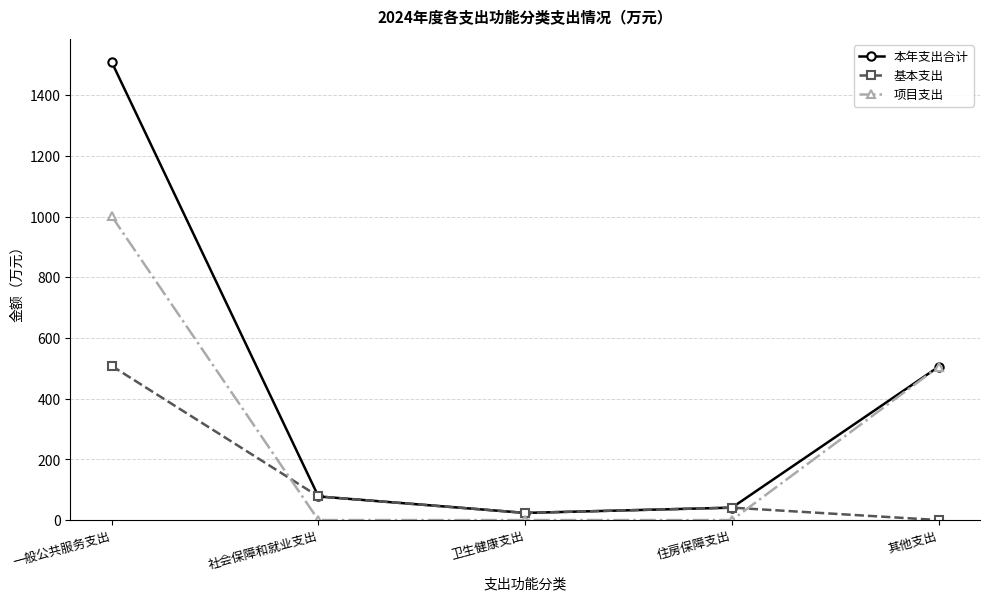

What is the difference between the second highest and minimum values in the 项目支出 series?

505.3